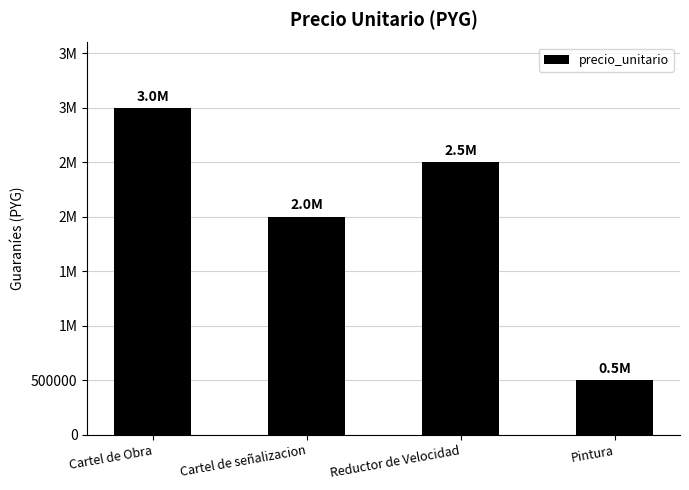

Where does the data first go above 2500000?

Cartel de Obra